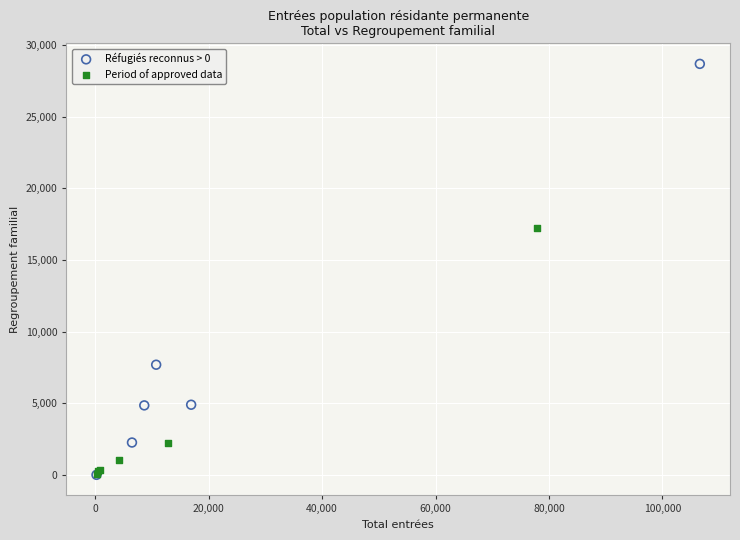

Which series has the widest spread of Y values?

Réfugiés reconnus > 0